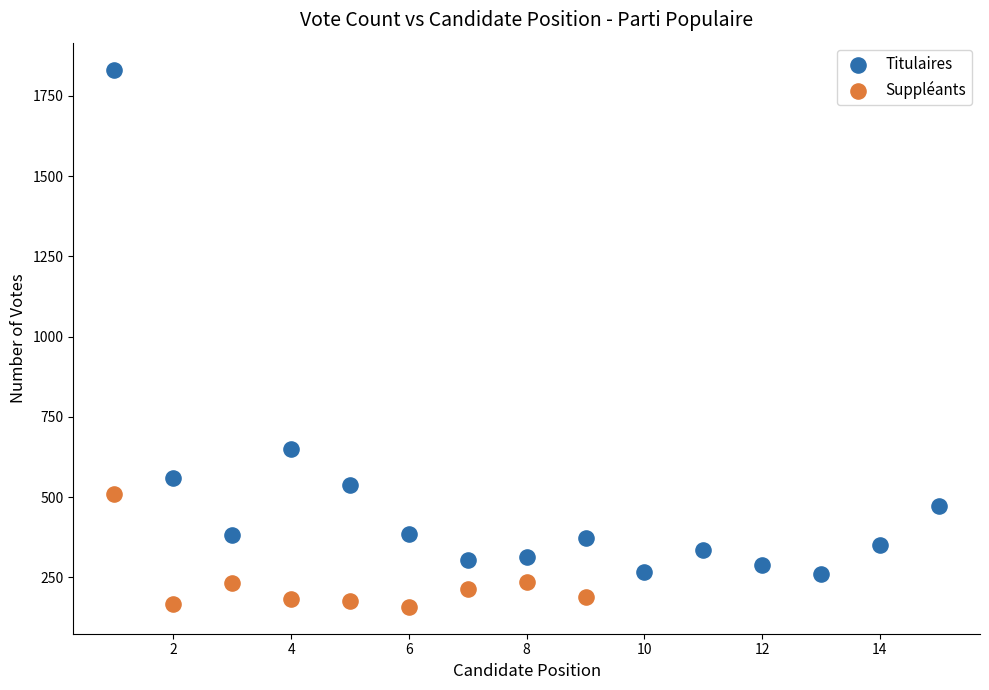

Which series has the largest Y range (max minus min)?

Titulaires